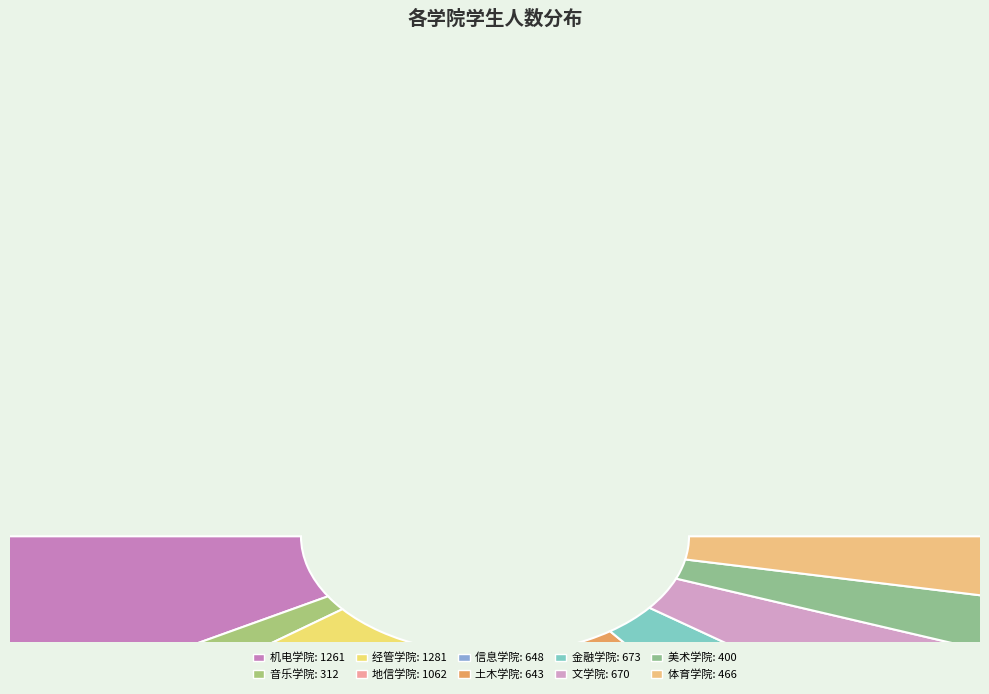

True or false: 机电学院 accounts for 17% of the total.

True